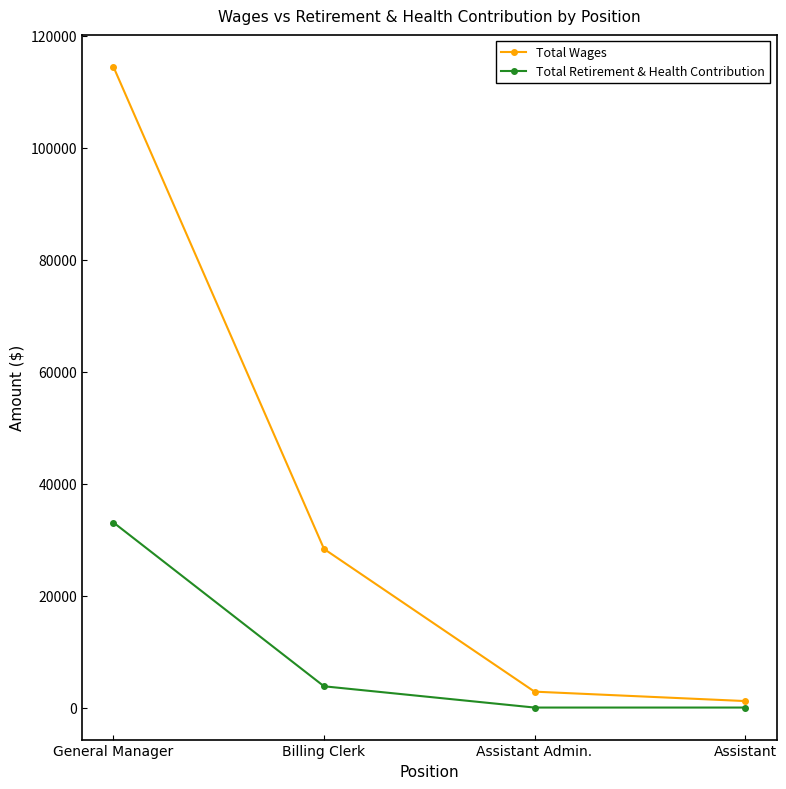

At which label does Total Retirement & Health Contribution first exceed 3796?

General Manager